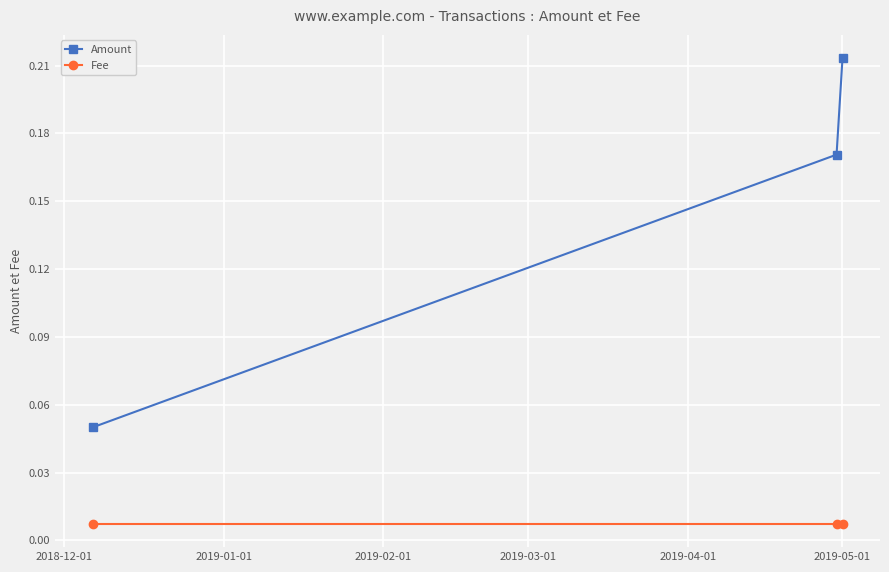

How many Amount values are between 0 and 1?

3